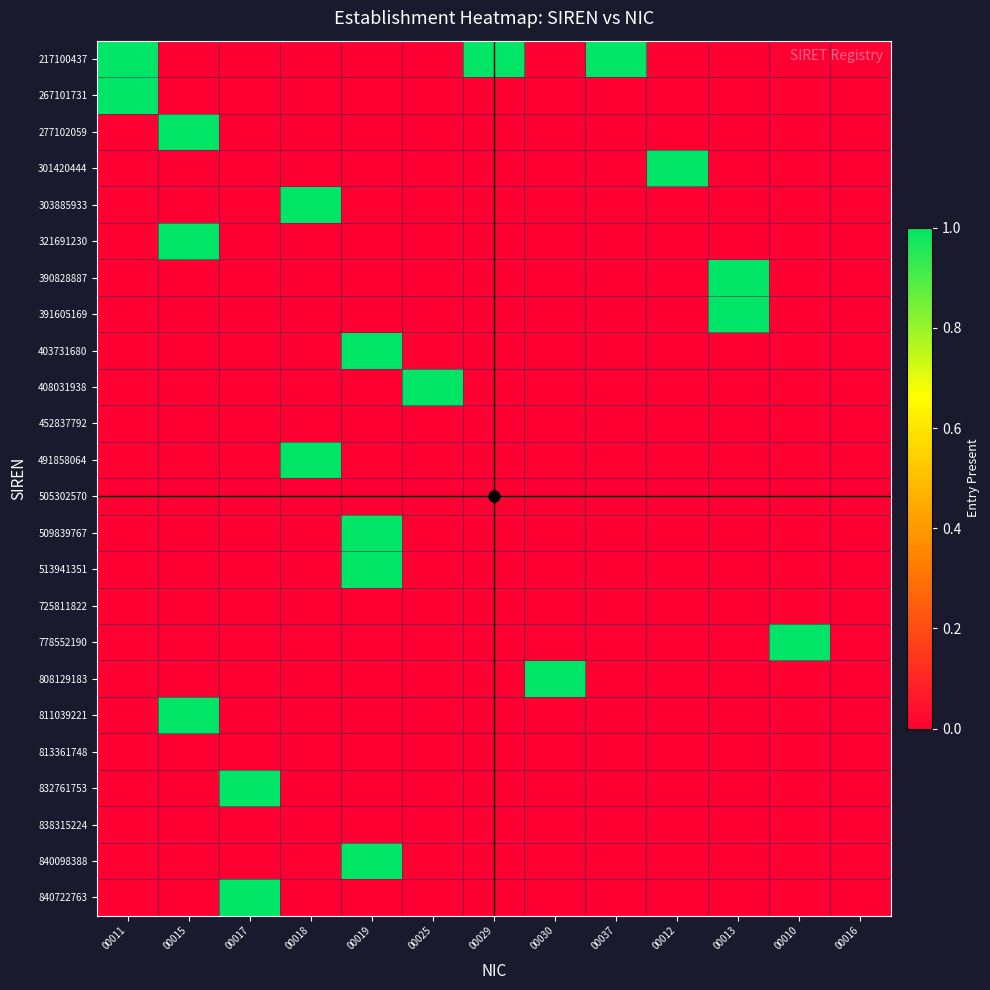

At how many categories does at least one series exceed 0?

12